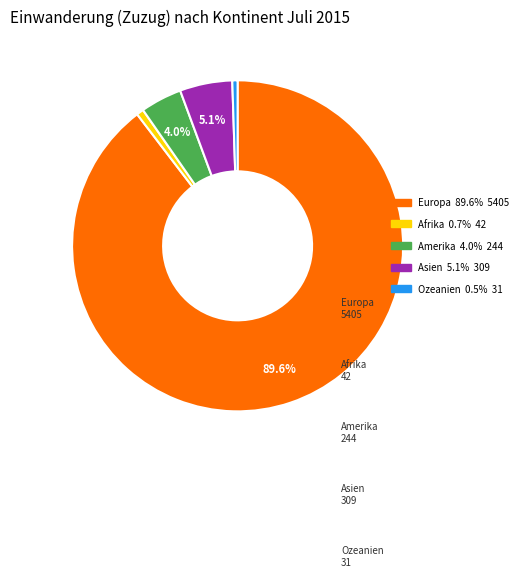

Which slice is the largest?

Europa